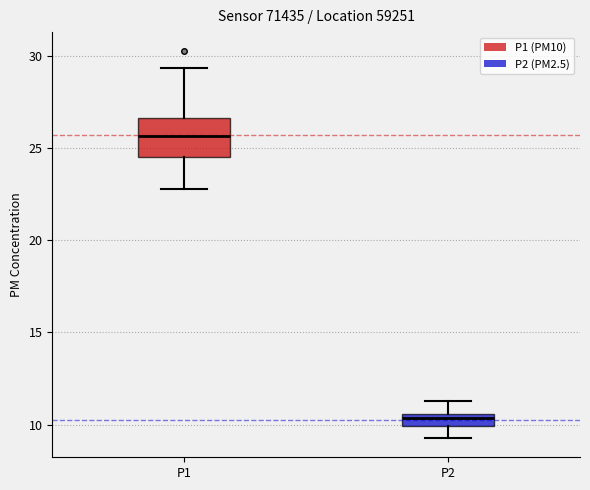

Where does the upper whisker of the box for P2 end on the y-axis? The values are not printed on the chart, so give them approximately, as read against the axis.

11.5